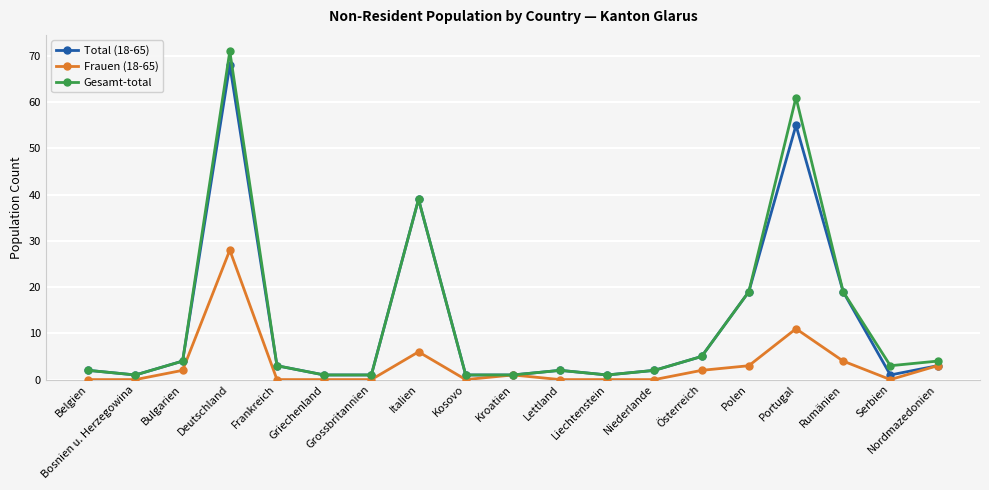

Reading left to right, extract all data points from this chart.

Total (18-65): 2	1	4	68	3	1	1	39	1	1	2	1	2	5	19	55	19	1	3
Frauen (18-65): 0	0	2	28	0	0	0	6	0	1	0	0	0	2	3	11	4	0	3
Gesamt-total: 2	1	4	71	3	1	1	39	1	1	2	1	2	5	19	61	19	3	4